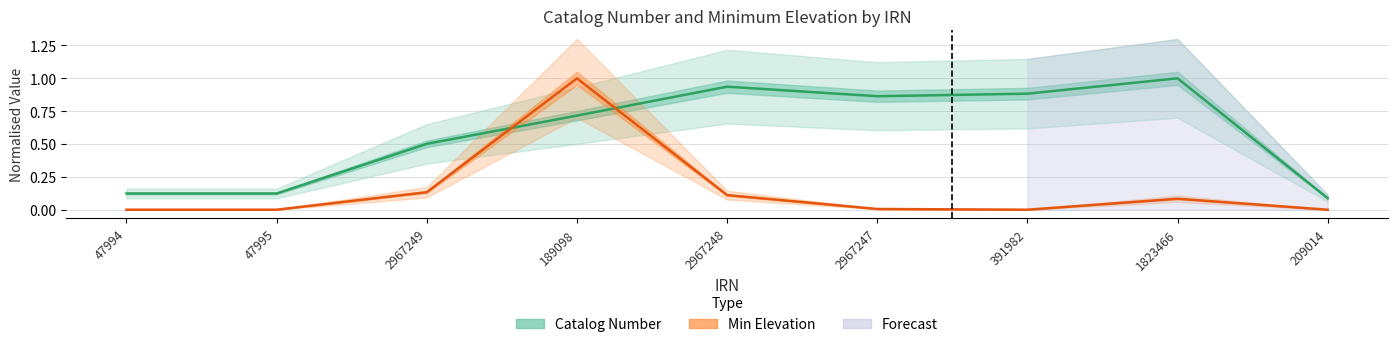

Read the Min Elevation value at 1823466.

0.1